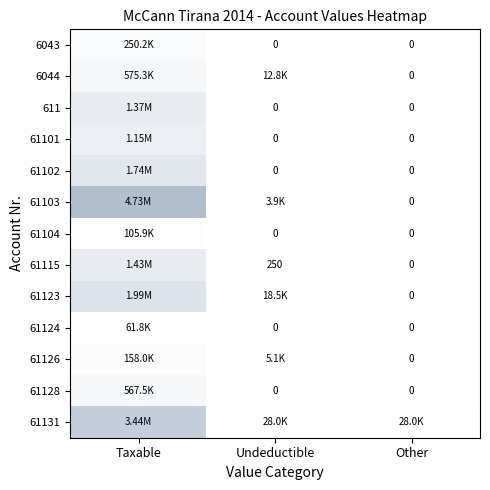

Is the value of 61123 at Other greater than the value of 611 at Undeductible?

No